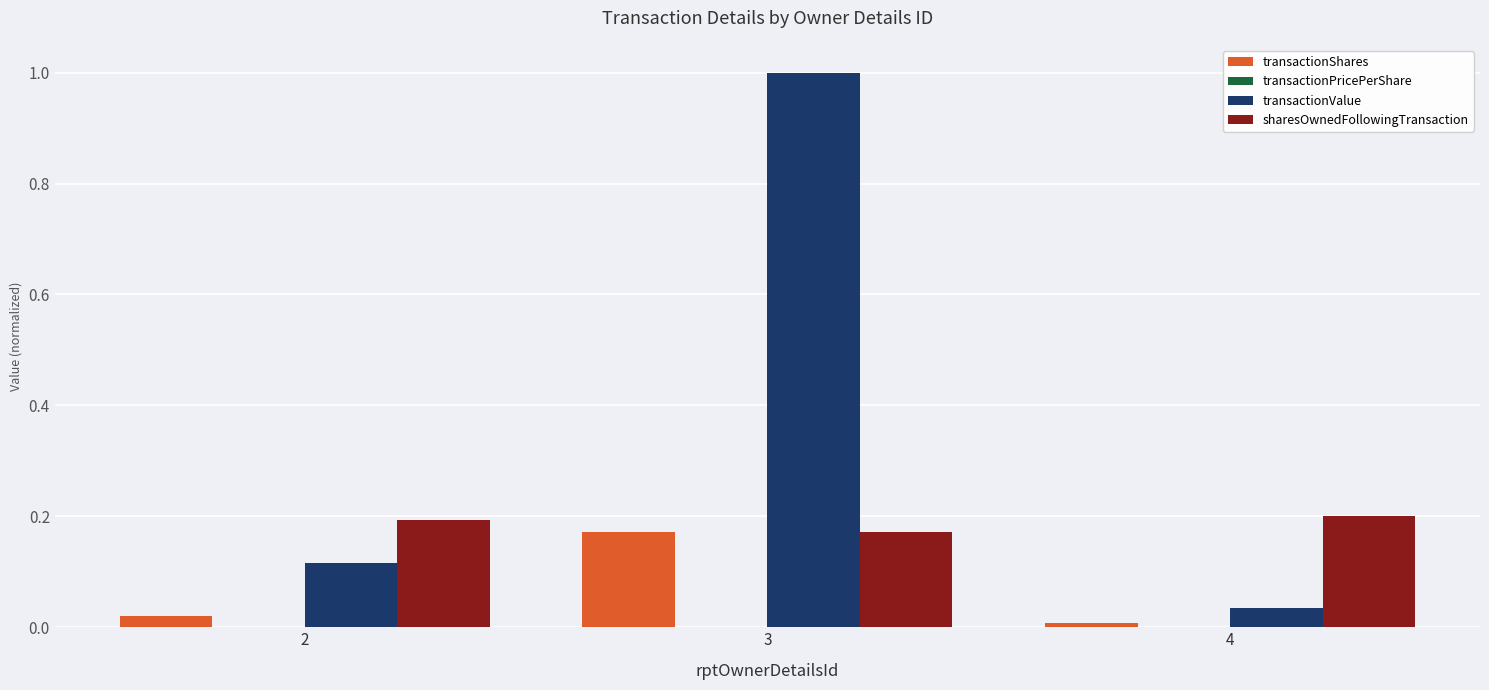

What is the sum of all sharesOwnedFollowingTransaction values?

0.6